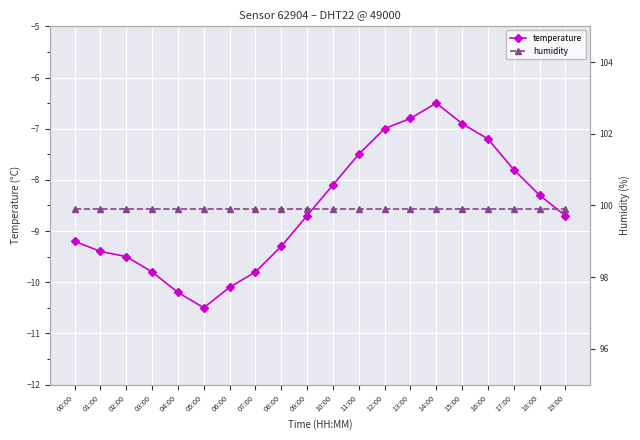

What is the total value across all series at 10:00?

91.8